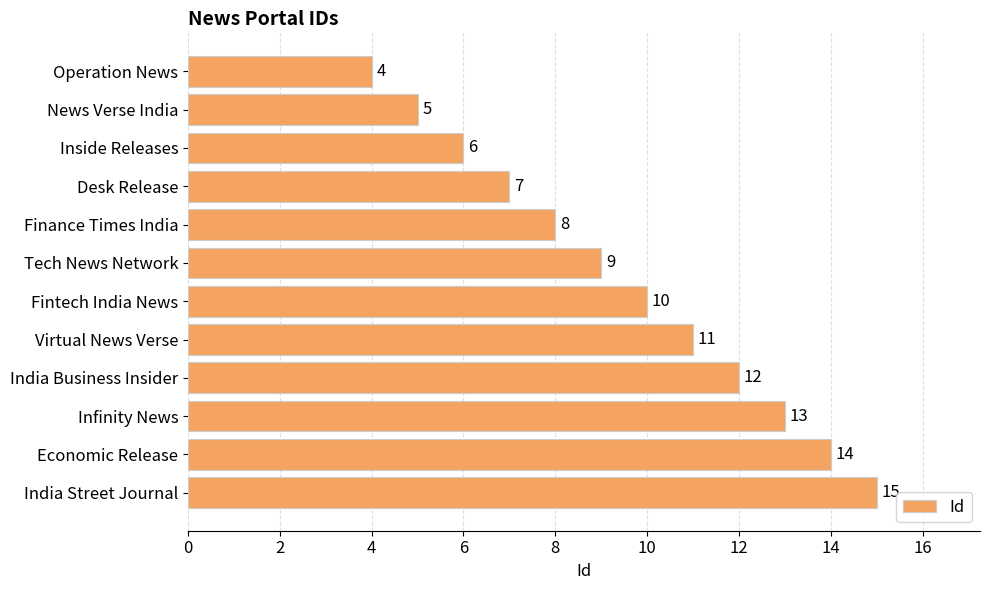

The value at News Verse India is 2. True or false?

False